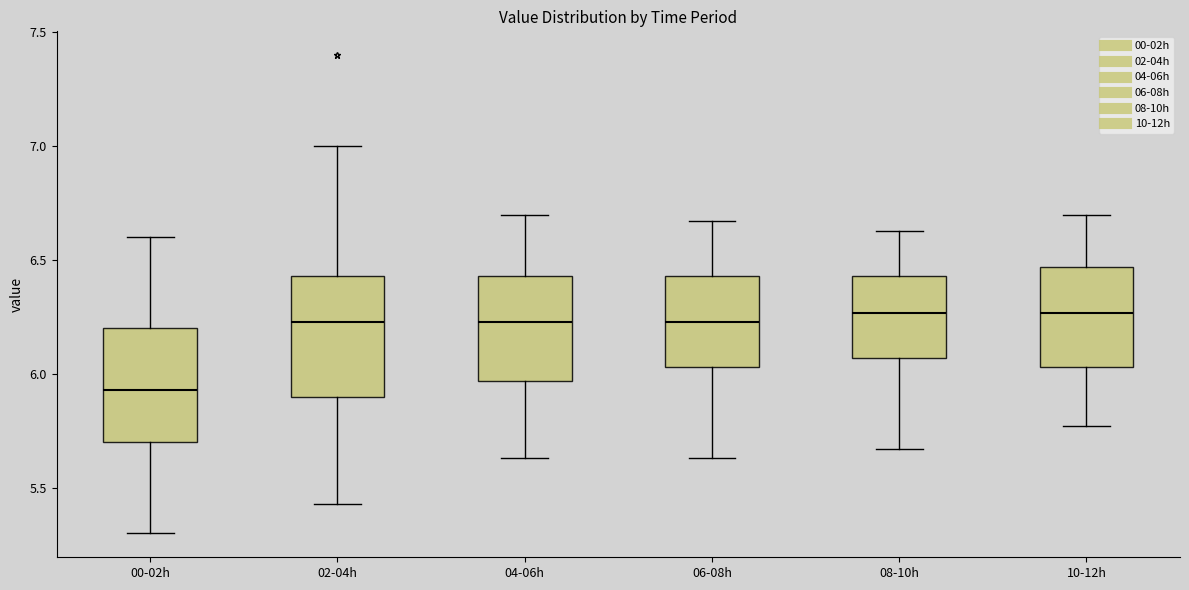

Reading left to right, read every box against the y-axis: the position of its median line, the range the box covers, and the ends of its whiskers. The values are not printed on the chart, so give them approximately, as read against the axis.

00-02h: median 5.95, box 5.70 to 6.20, whiskers 5.30 to 6.60
02-04h: median 6.25, box 5.90 to 6.45, whiskers 5.45 to 7.00
04-06h: median 6.25, box 5.95 to 6.45, whiskers 5.65 to 6.70
06-08h: median 6.25, box 6.05 to 6.45, whiskers 5.65 to 6.65
08-10h: median 6.25, box 6.05 to 6.45, whiskers 5.65 to 6.65
10-12h: median 6.25, box 6.05 to 6.45, whiskers 5.75 to 6.70